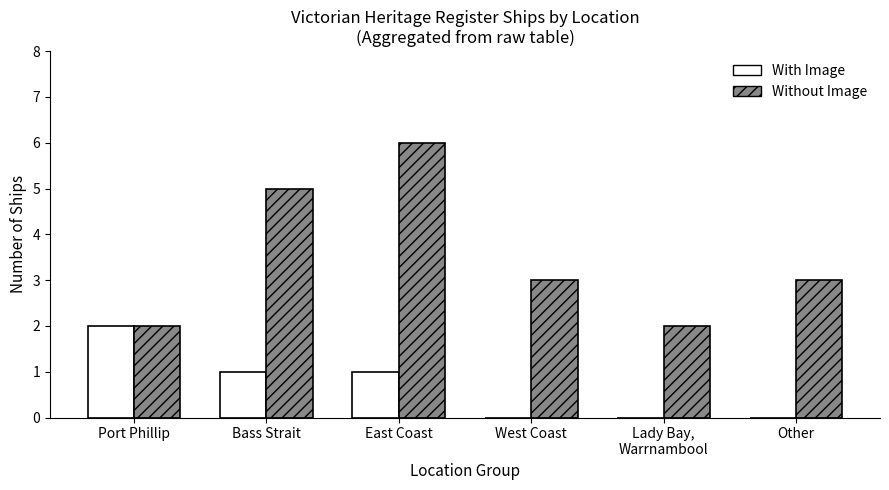

The value of Without Image at Port Phillip is 2. True or false?

True